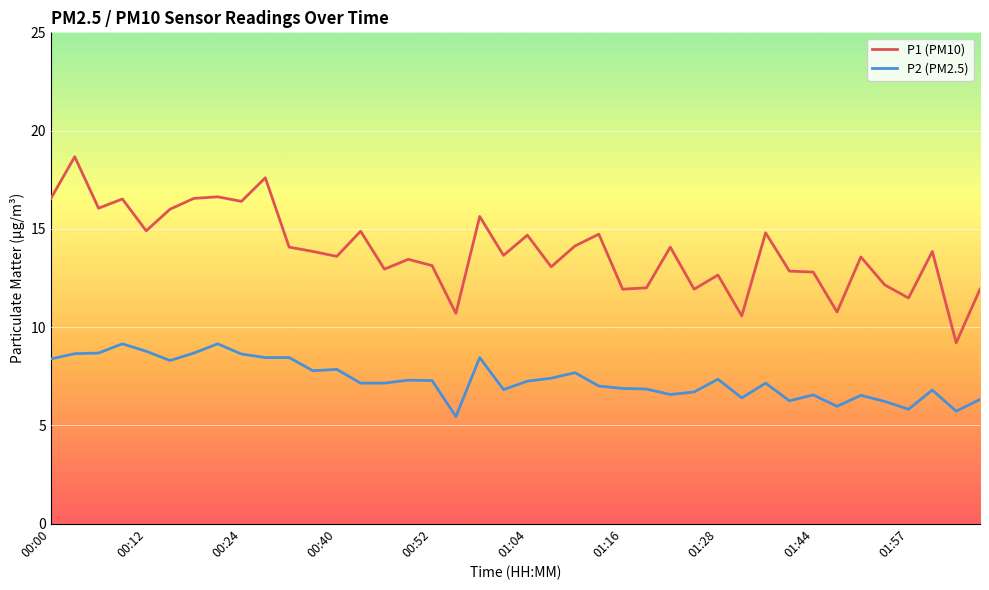

Does the chart display data point markers on the line(s)?

No